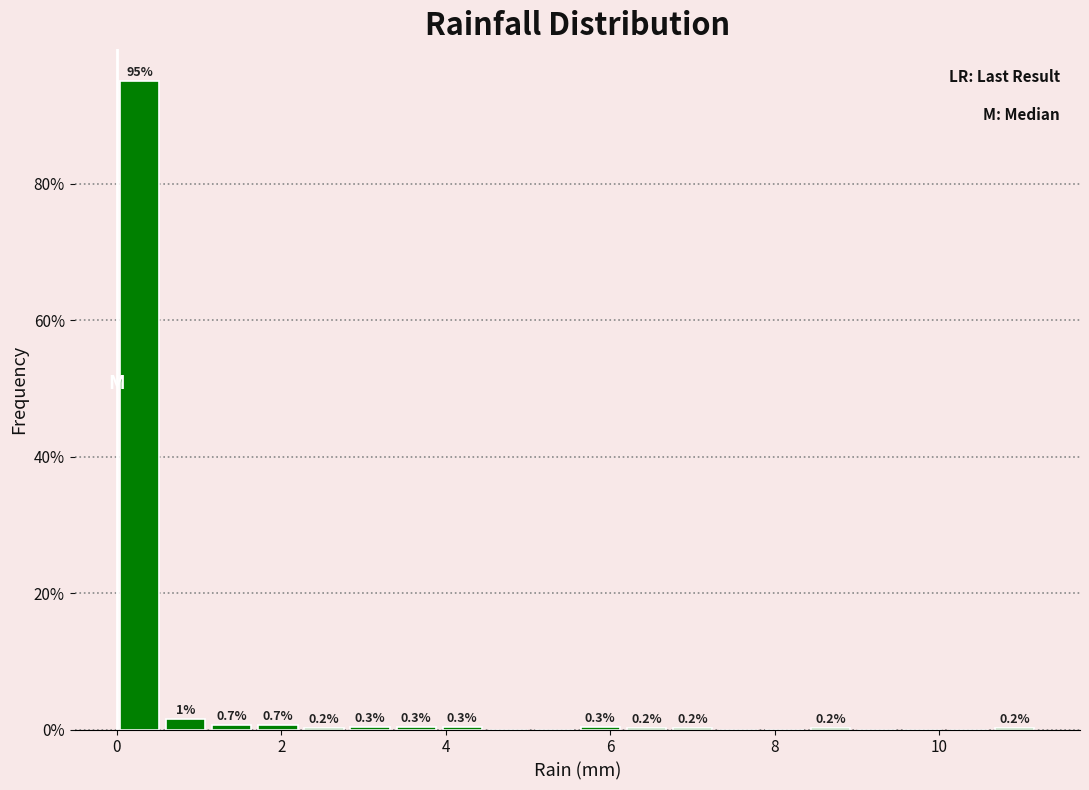

Read against the x-axis, roughly where is the centre of the tallest bar?

0.2